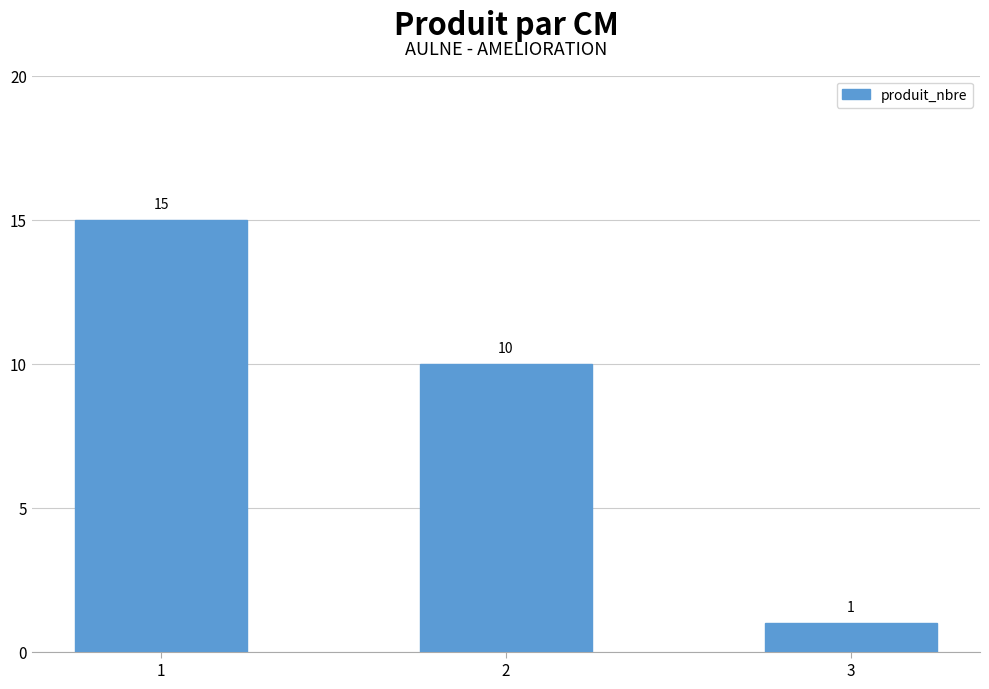

Where is the data nearest to the value 8?

2